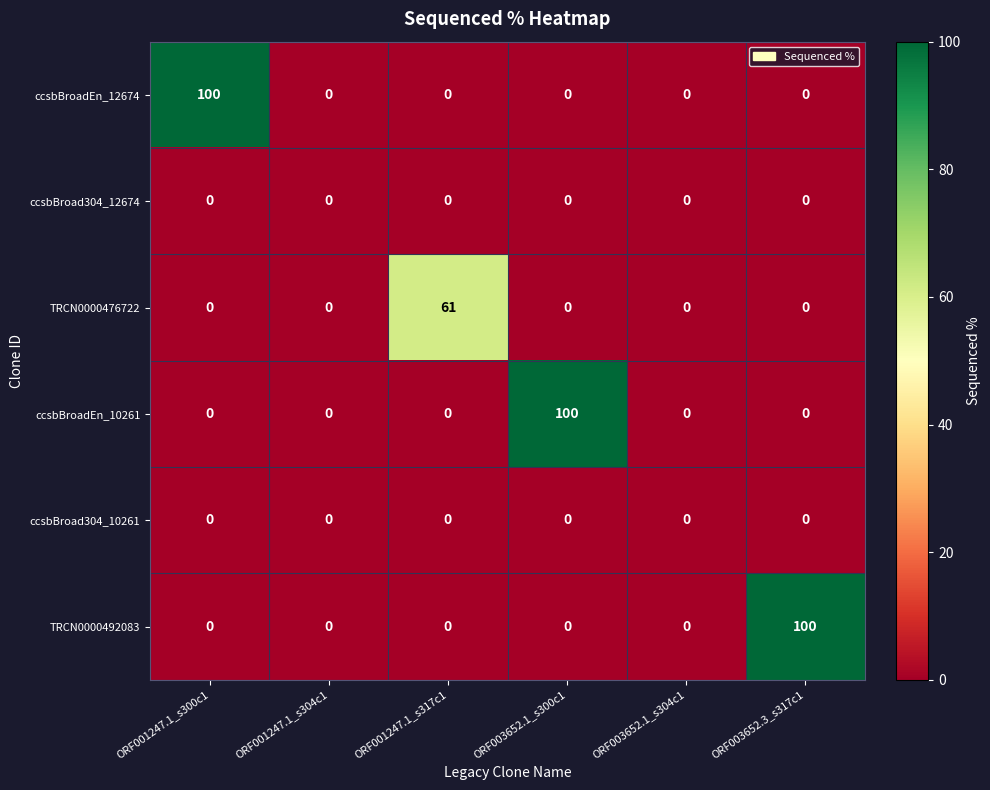

What is the highest value of the ccsbBroadEn_12674 series?

100